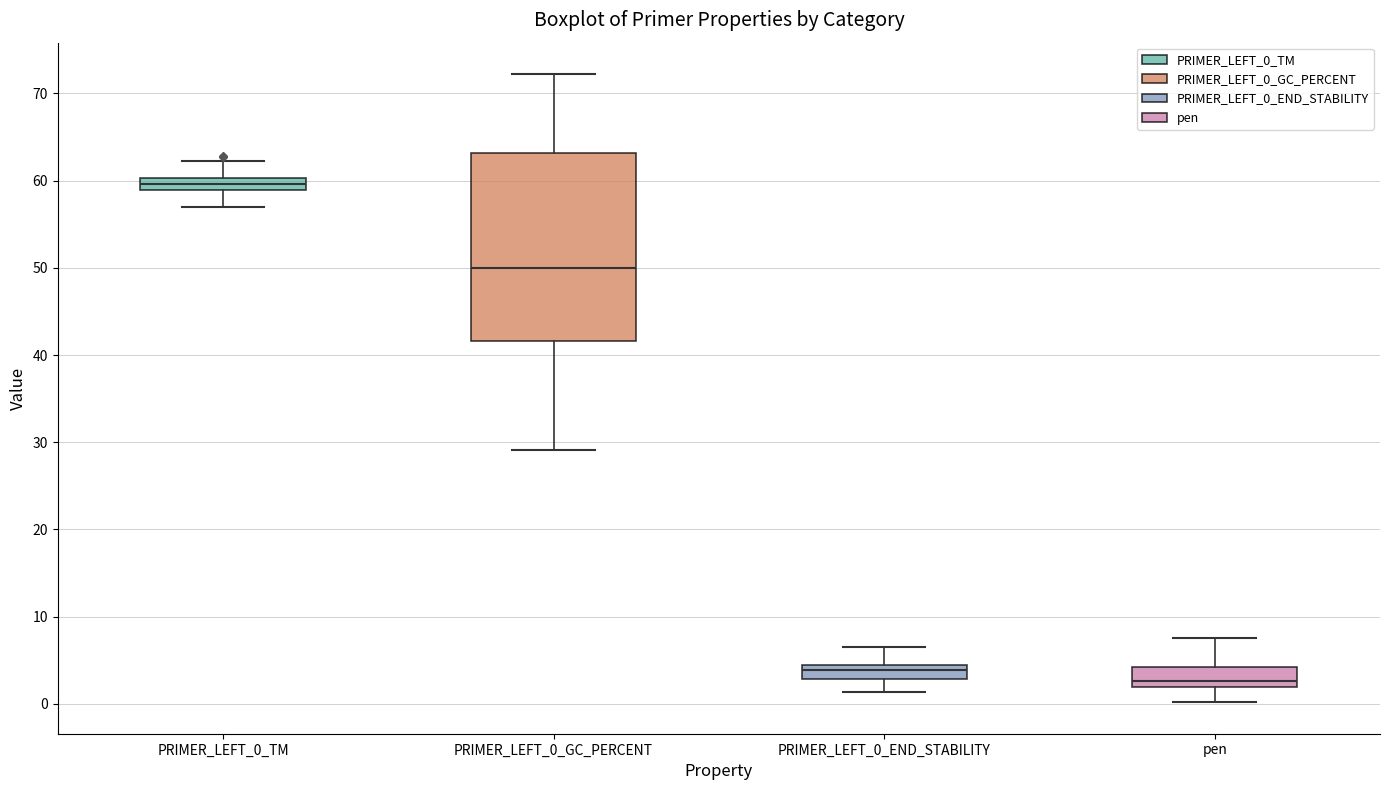

Which box has the lowest median line?

pen